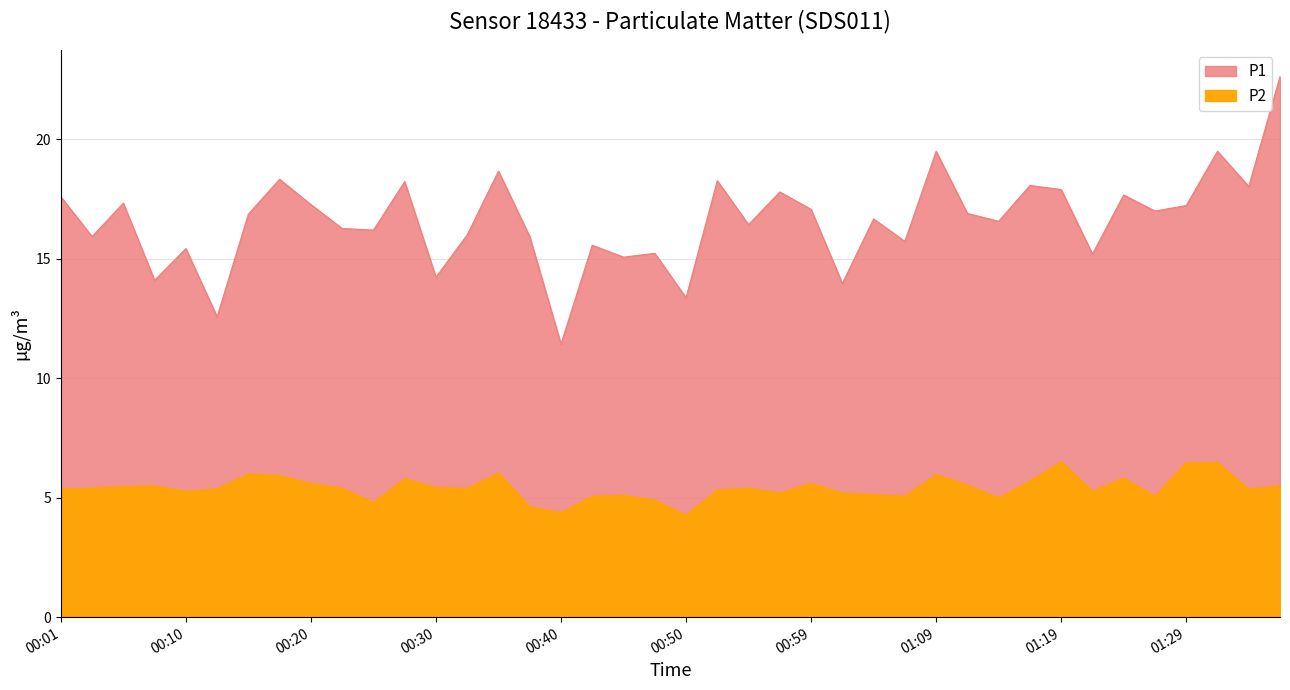

What is the maximum value shown in the chart?

22.6